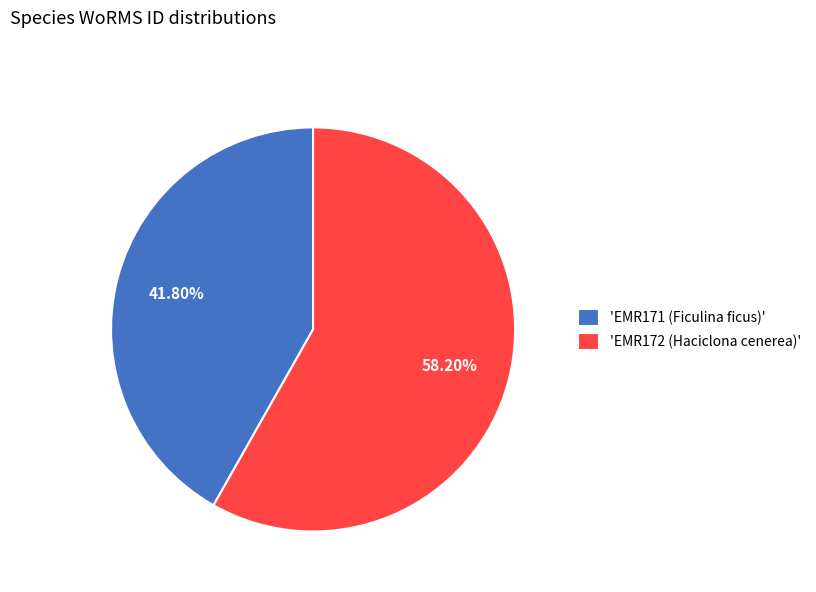

How many segments does this pie chart have?

2